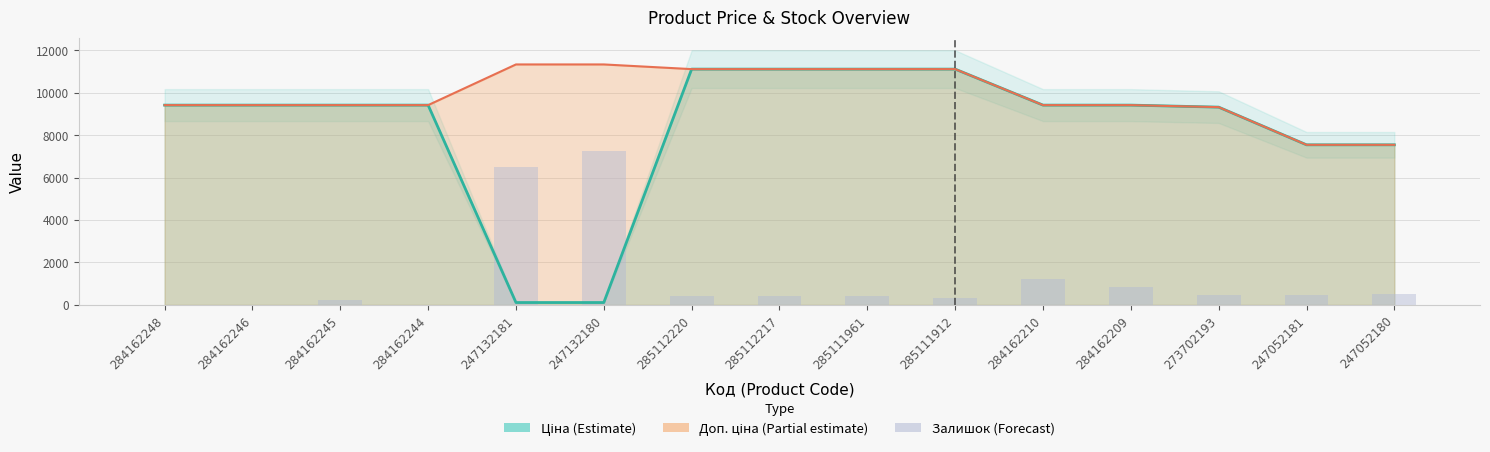

How many bars are there in total?

15